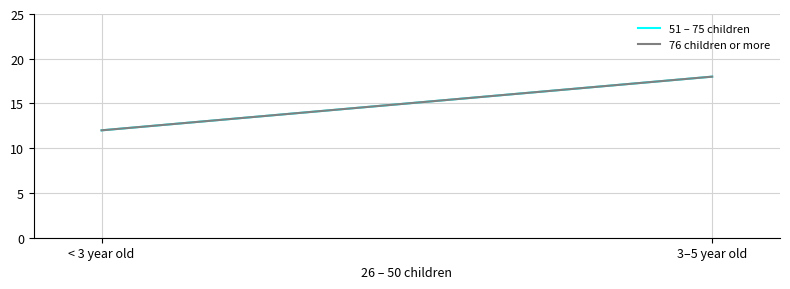

Between < 3 year old and 3–5 year old, which series saw the biggest shift?

51 – 75 children